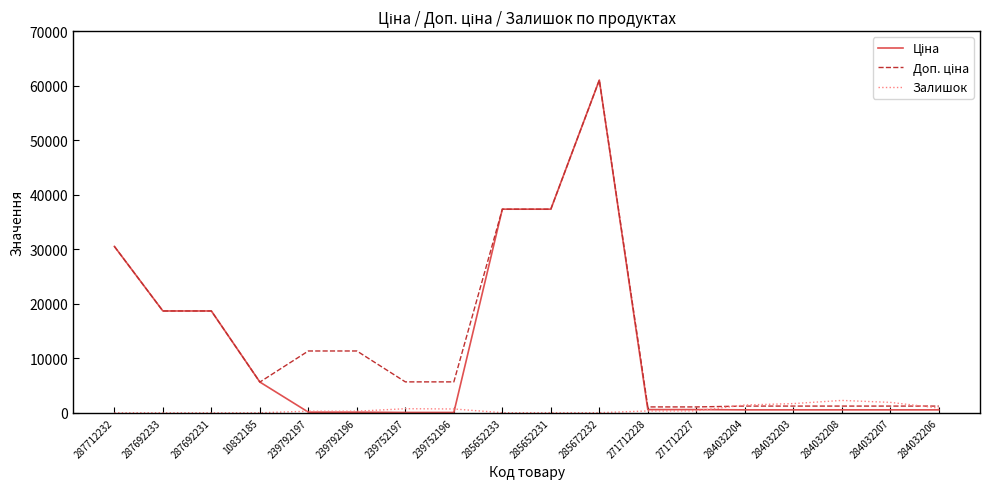

In Залишок, how many points are higher than both neighbors (excluding endpoints)?

3